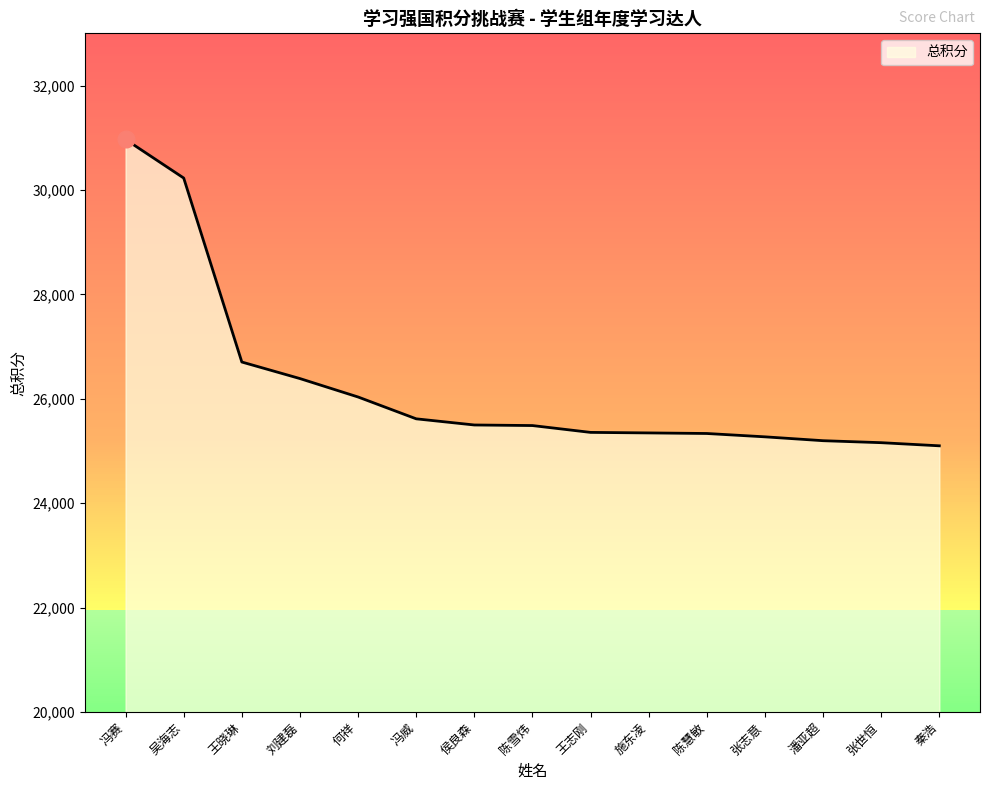

What is the maximum value shown in the chart?

30967